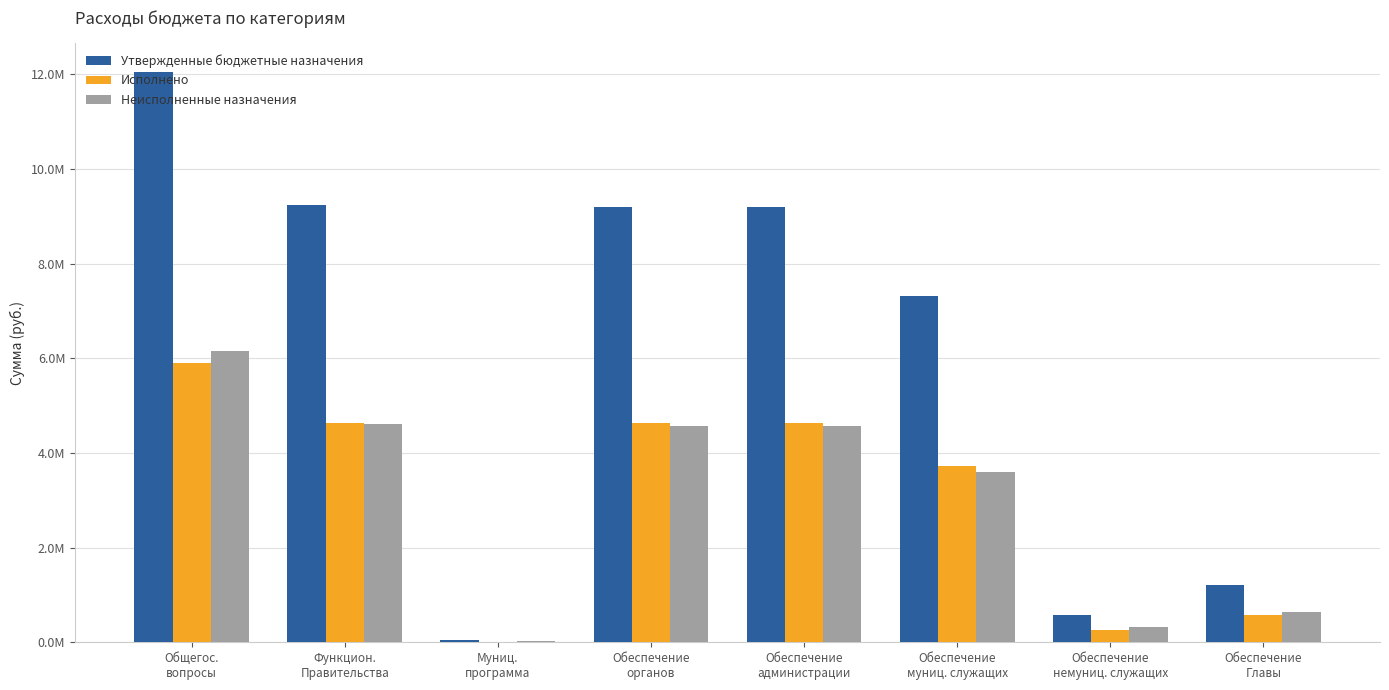

Does the chart contain stacked bars?

No